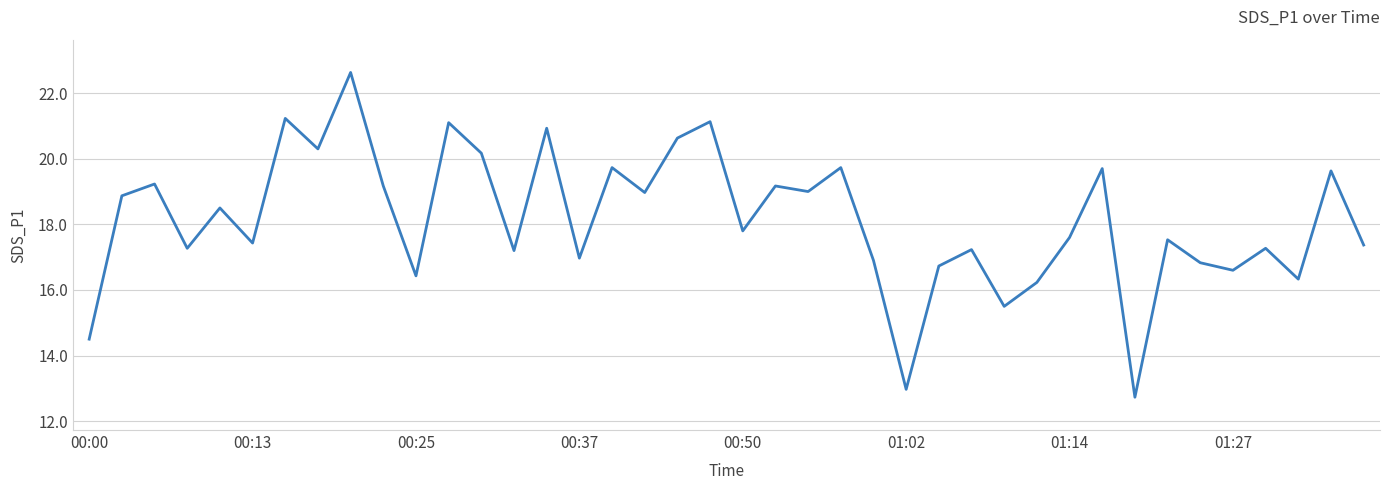

What is the minimum value shown in the chart?

12.7